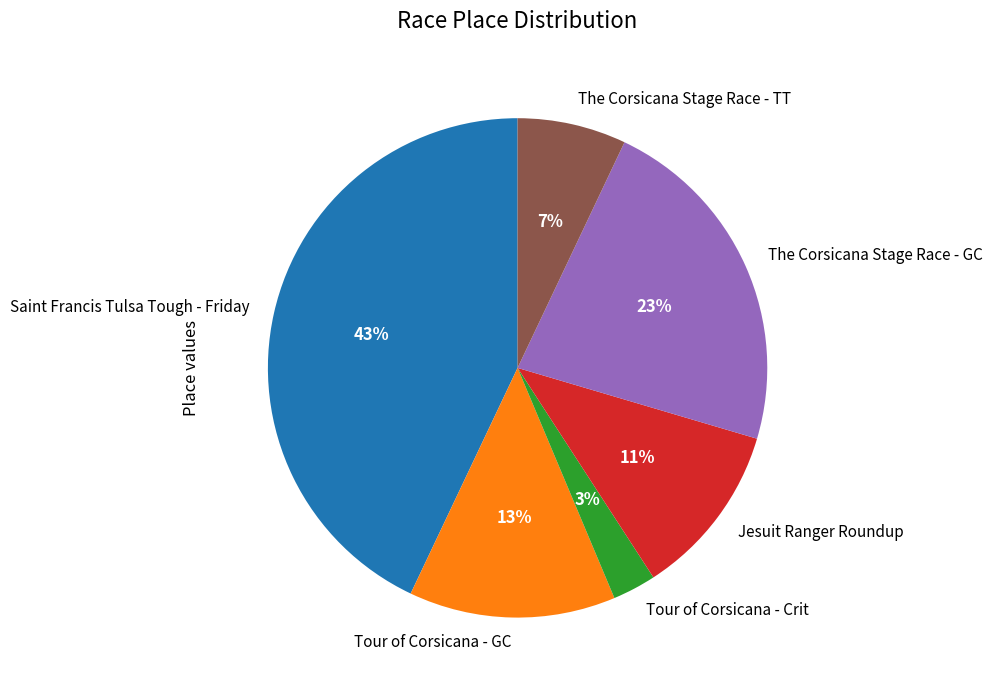

To the nearest percent, what is the difference between the largest and smallest slice percentages?

40%